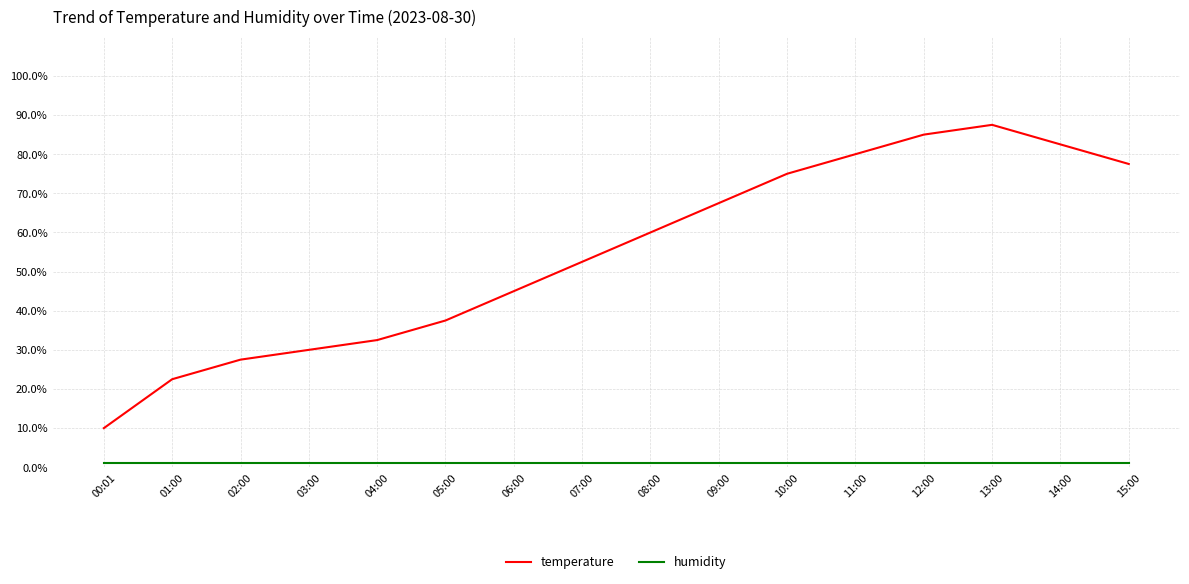

Which series has the largest total across all categories?

temperature